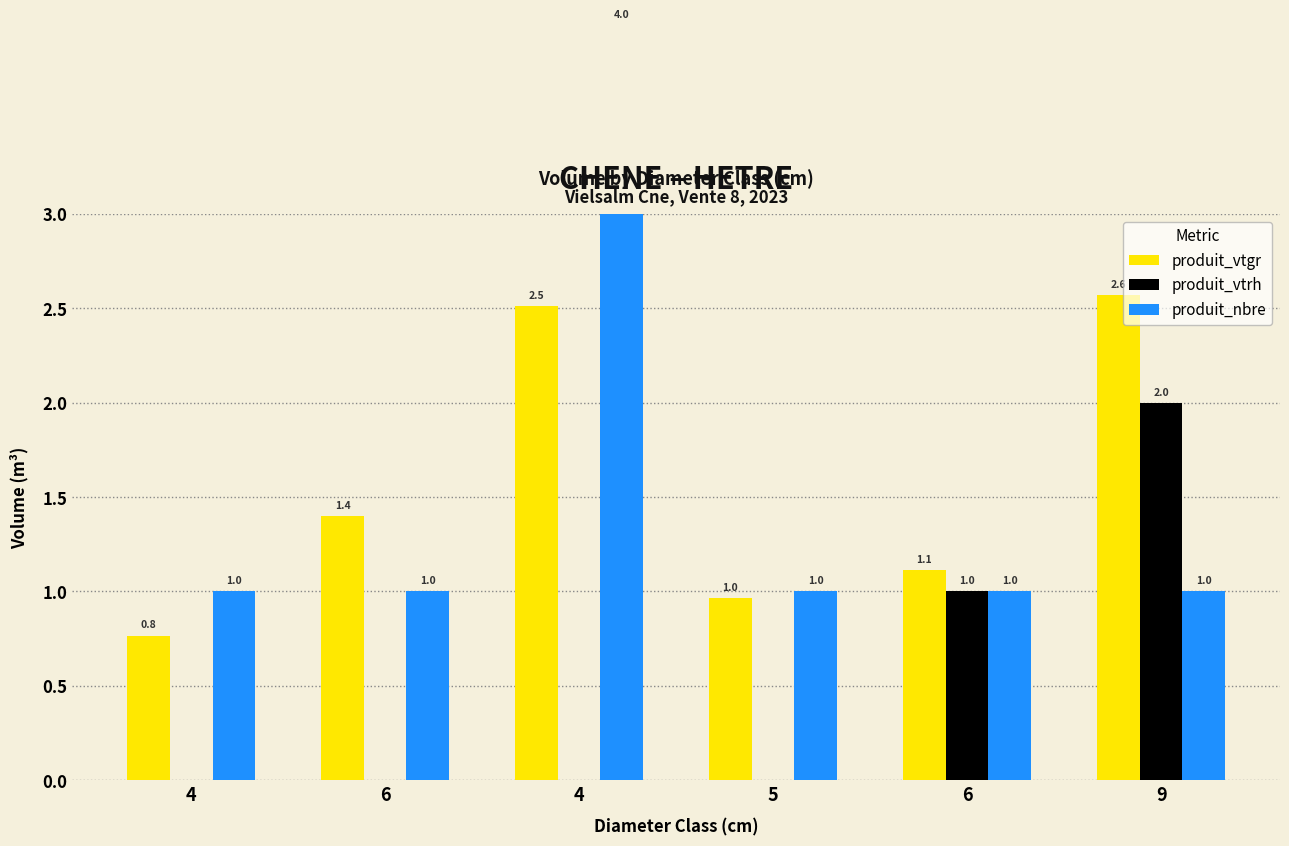

Is the value of produit_nbre at 4 greater than the value of produit_vtrh at 6?

Yes